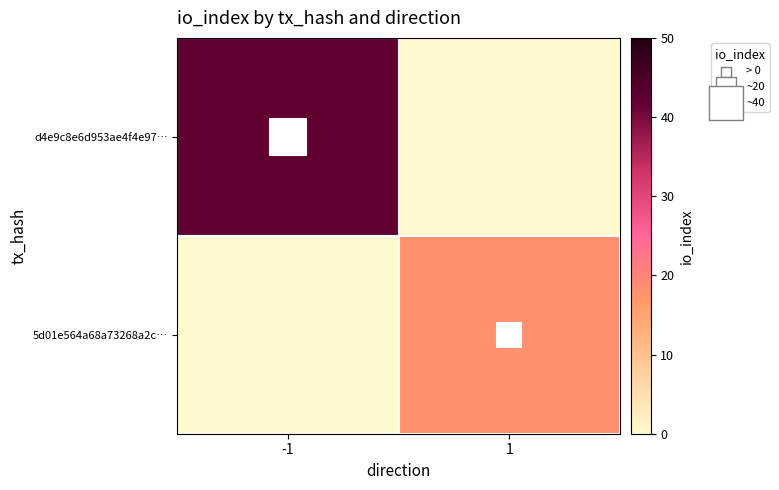

Reading right to left, what are all the values shown in this chart?

d4e9c8e6d953ae4f4e97…: 1=0	-1=42
5d01e564a68a73268a2c…: 1=18	-1=0